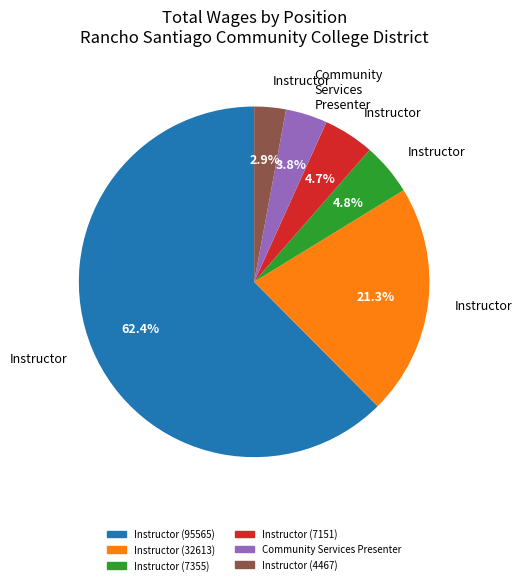

Count the number of slices in the pie.

6